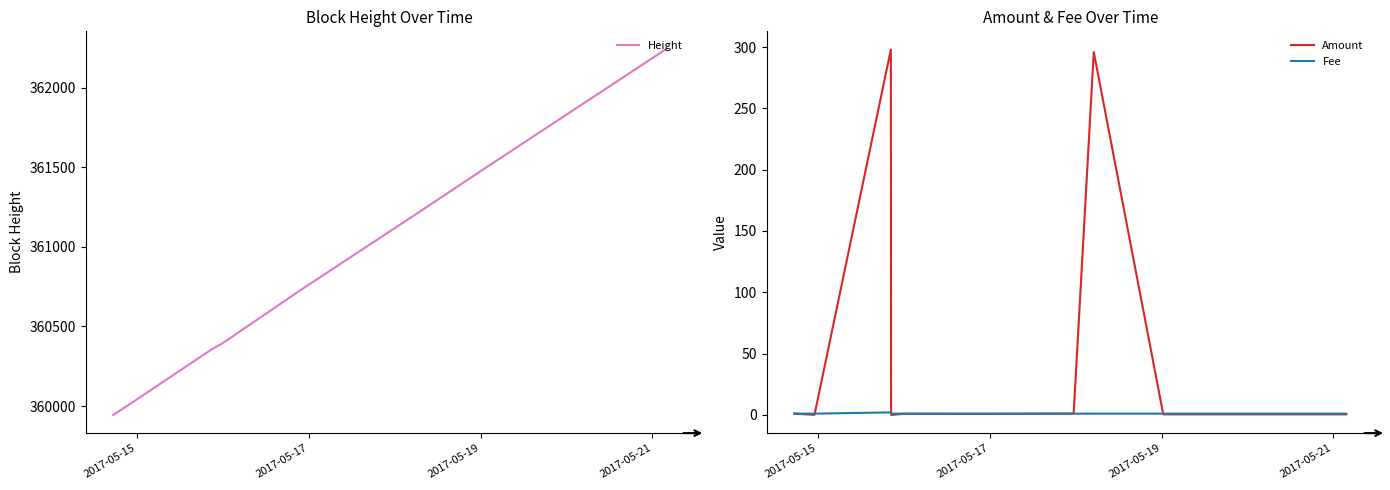

What is the maximum value shown in the chart?

362238.0